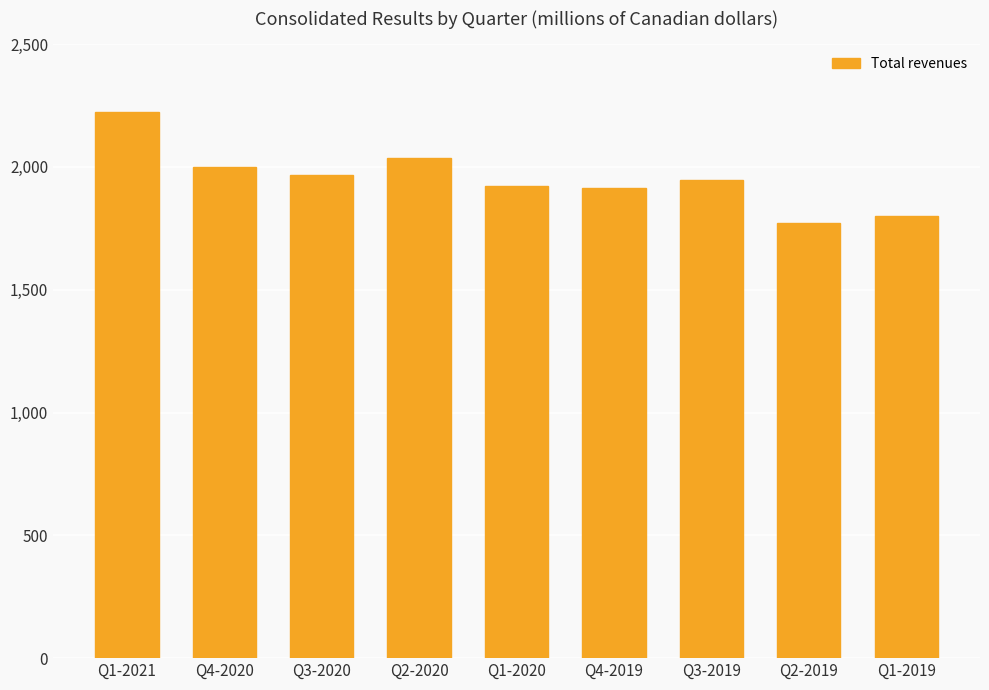

What is the sum of all values?

17583